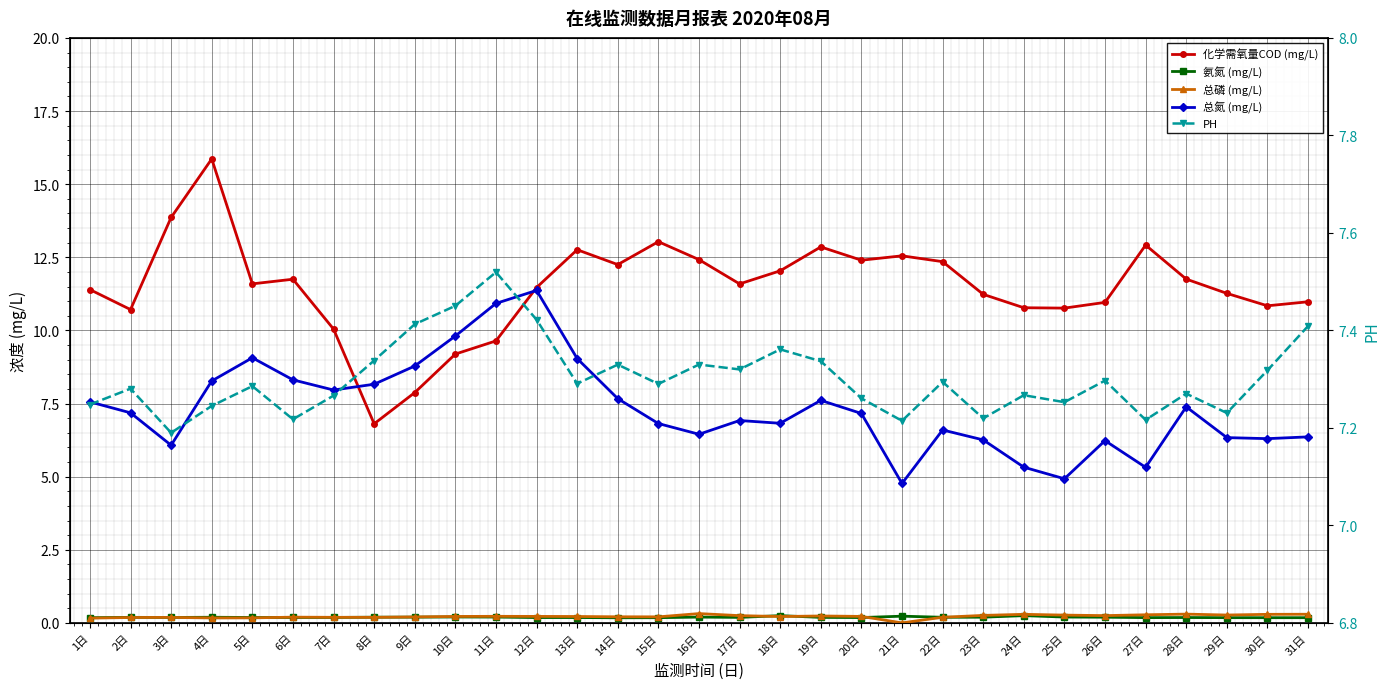

Which series changed the most between 6日 and 17日?

总氮 (mg/L)